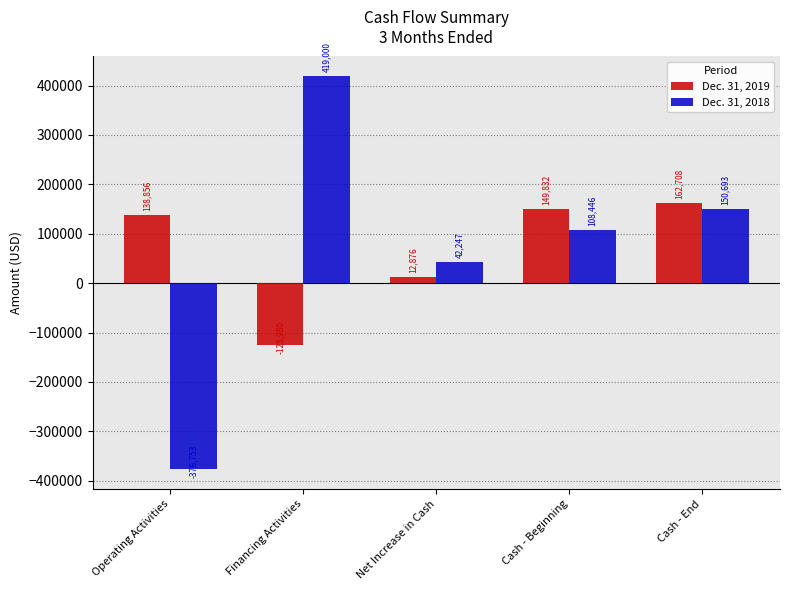

At which category does the chart reach its minimum across all series?

Operating Activities